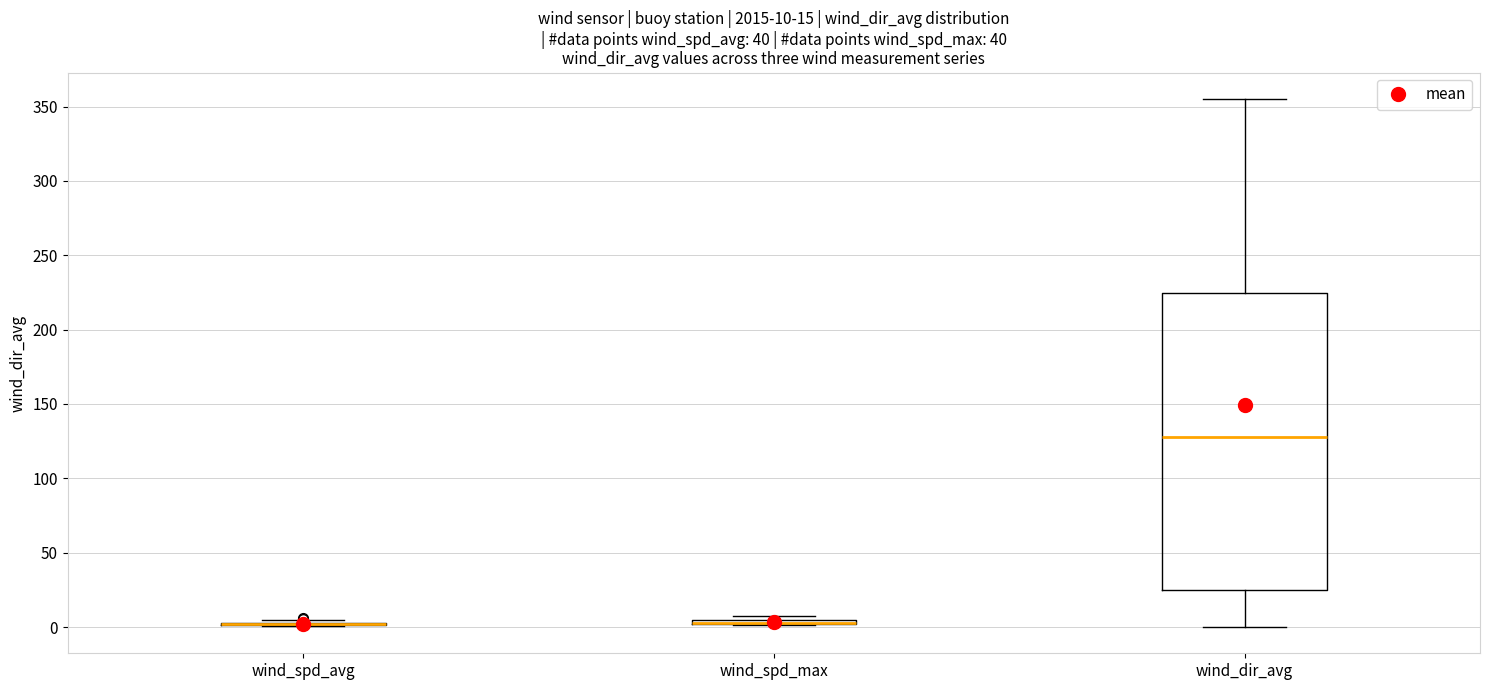

Which box is the tallest, from its lower edge to its upper edge?

wind_dir_avg